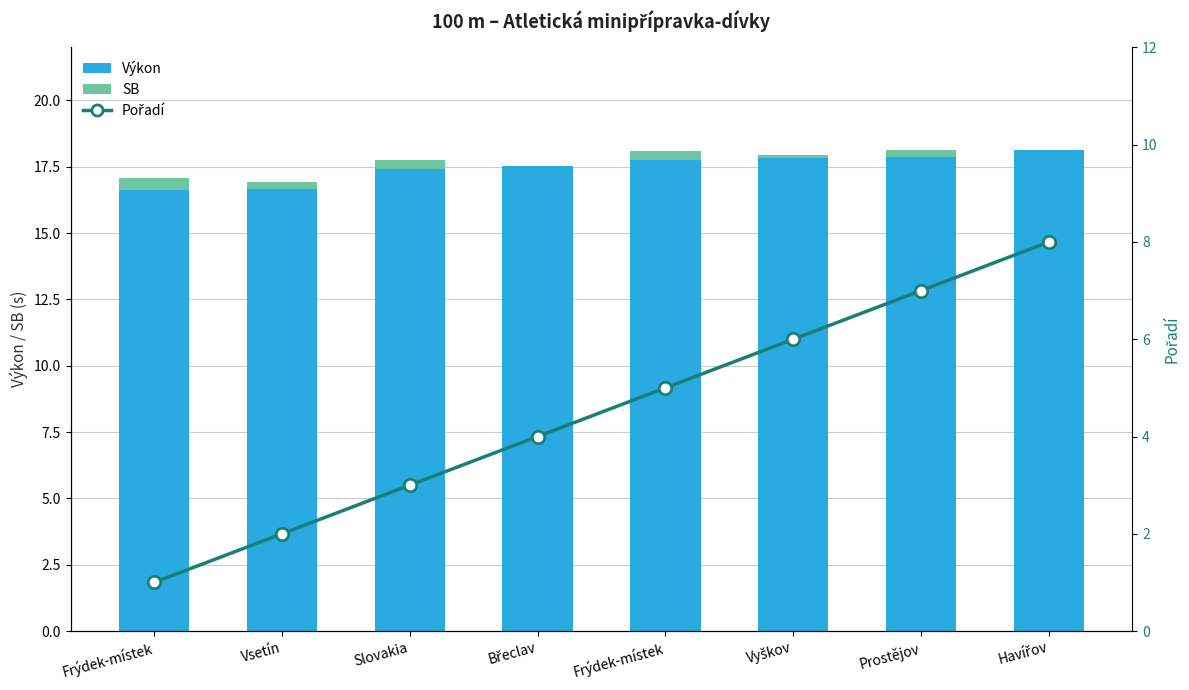

What is the difference between the second highest and second lowest values in the Výkon series?

1.2